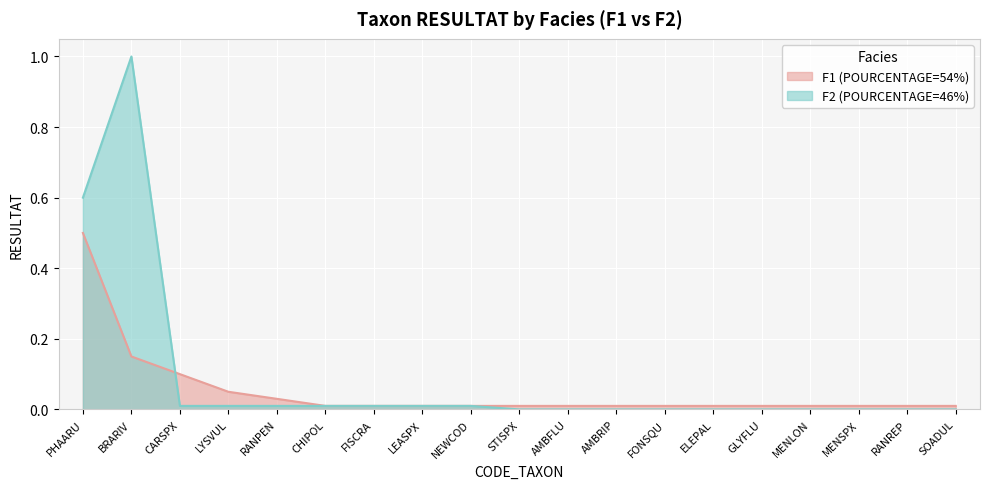

How many data points does each series have?

19